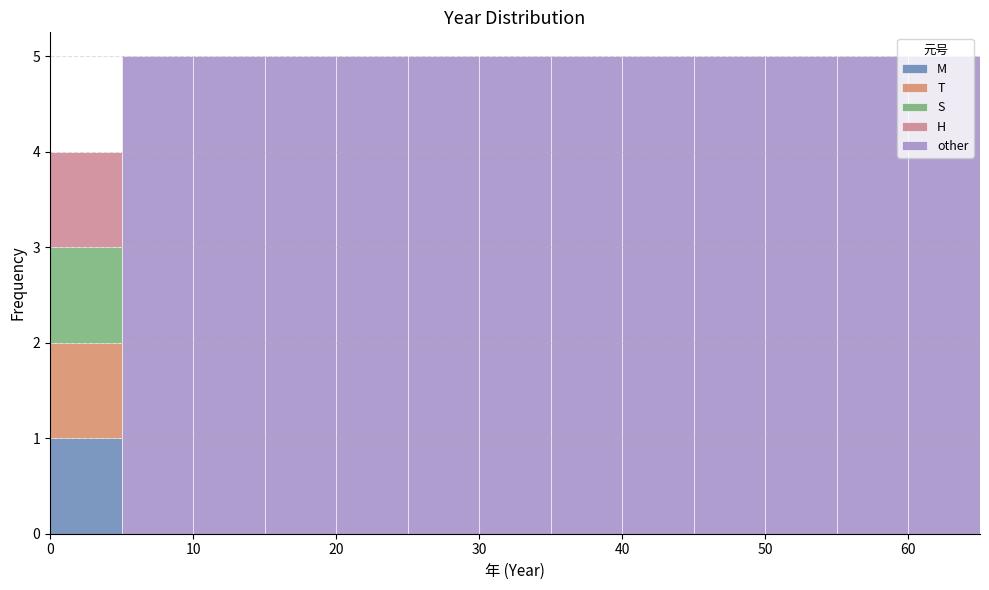

What is the total height of the stacked bar covering 0 to 5 on the x-axis? The values are not printed on the chart, so give them approximately, as read against the axis.

4